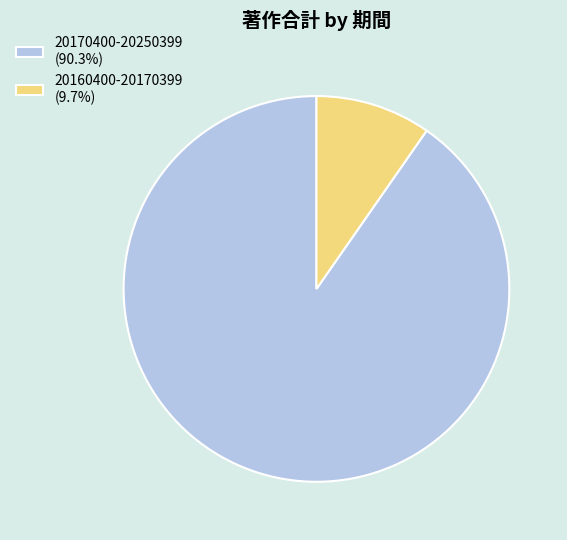

How many segments does this pie chart have?

2